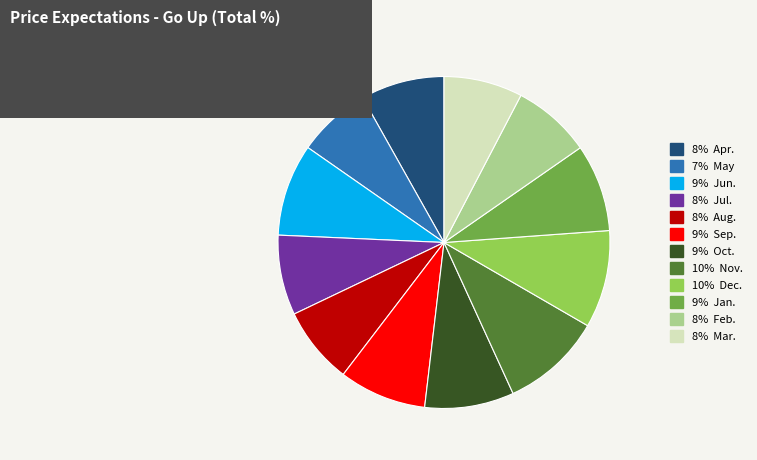

Does any single category account for the majority?

No